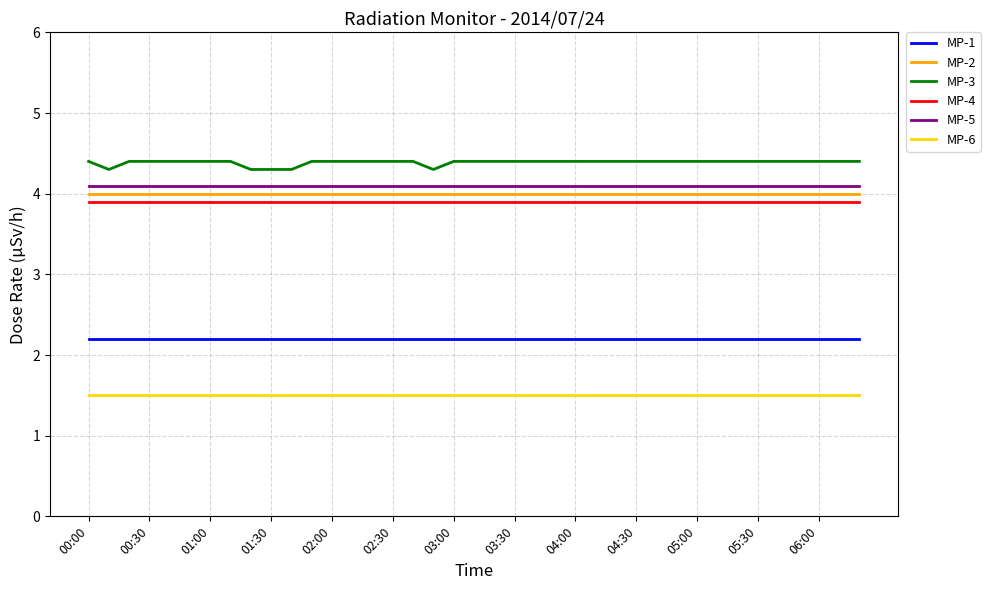

What is the average value of the MP-1 series?

2.2